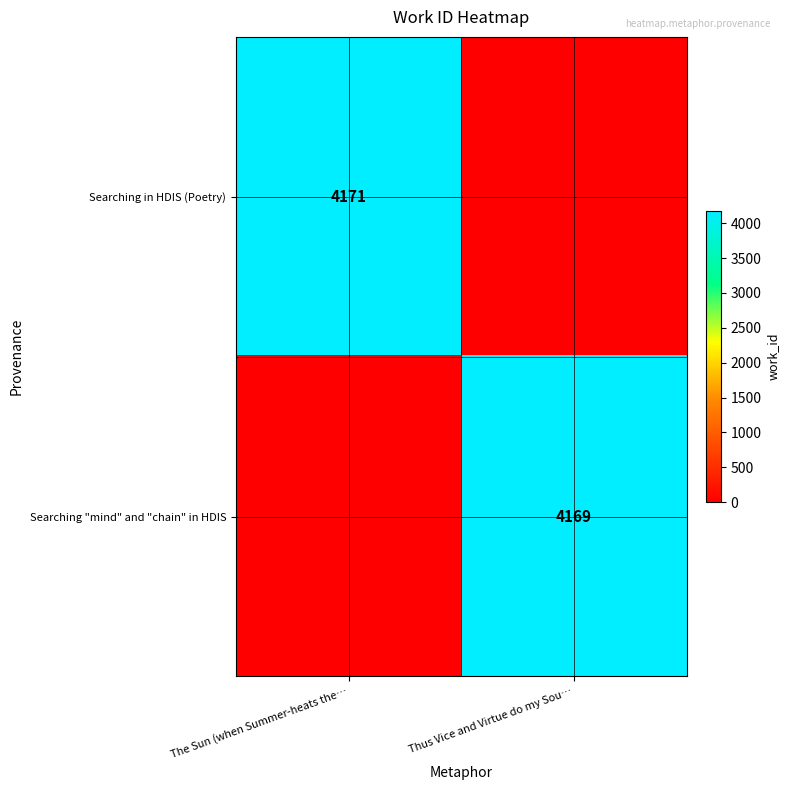

What is the spread (max minus min) of values at Thus Vice and Virtue do my Sou…?

4169